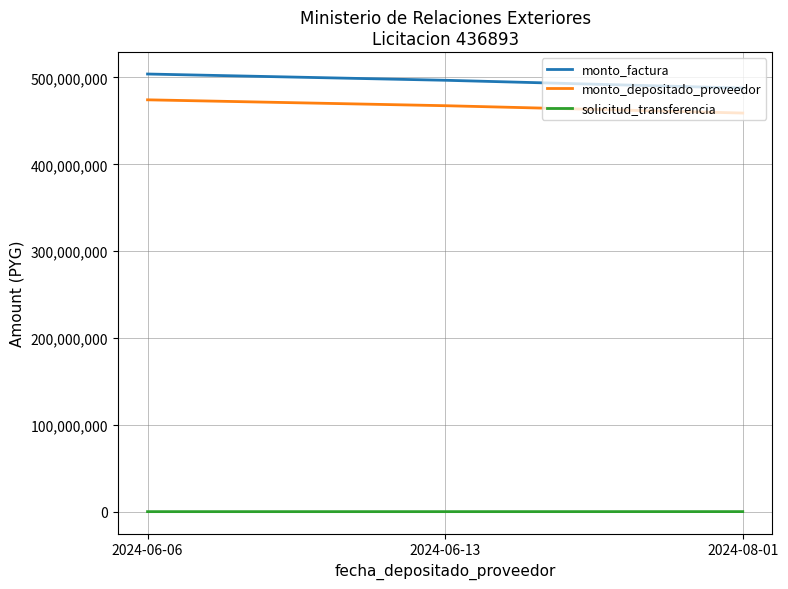

What is the difference between the monto_depositado_proveedor values at 2024-06-06 and 2024-08-01?

15244936